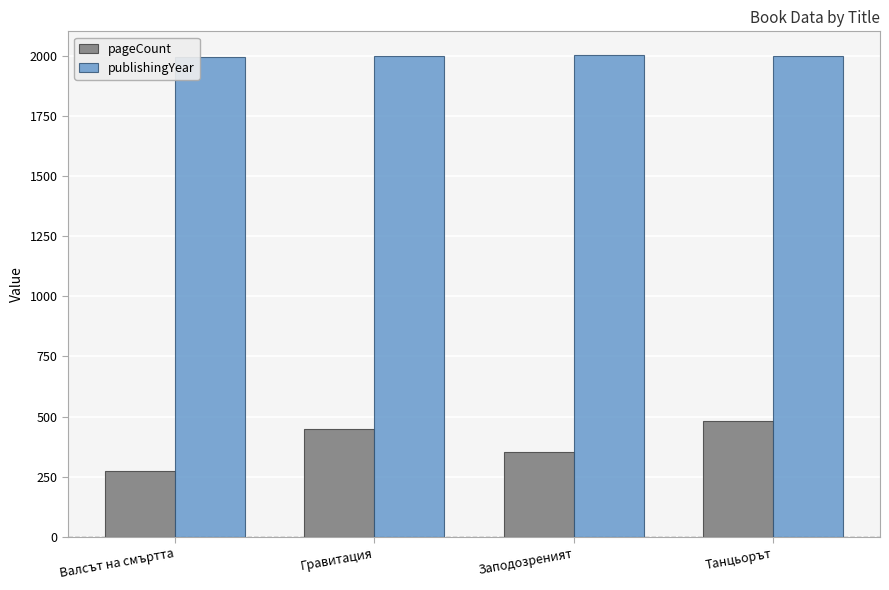

Rank the series at Валсът на смъртта from lowest to highest value.

pageCount, publishingYear